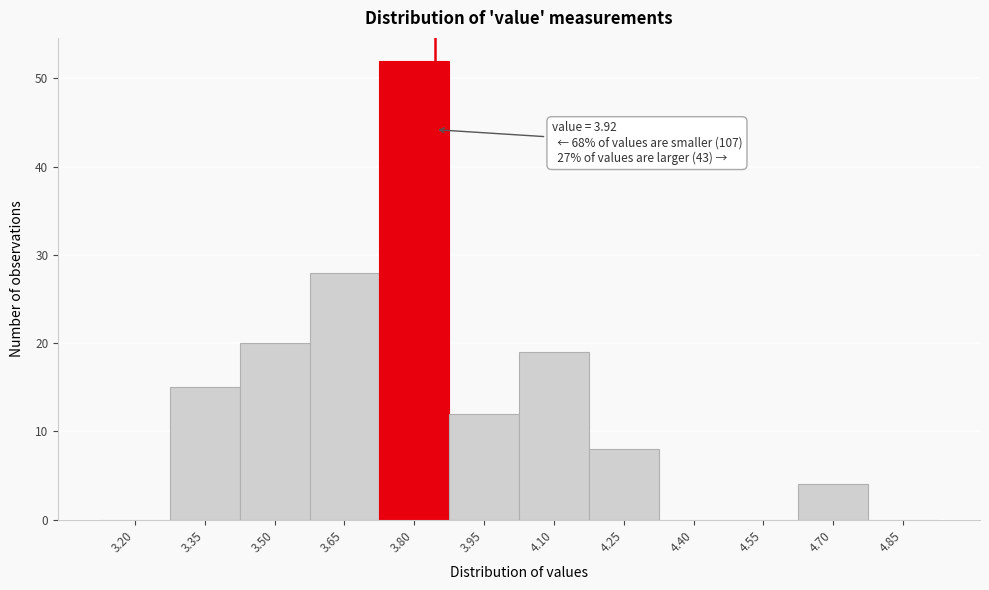

Reading left to right, transcribe all the data shown in this chart.

3.20=0	3.35=15	3.50=20	3.65=28	3.80=52	3.95=12	4.10=19	4.25=8	4.40=0	4.55=0	4.70=4	4.85=0